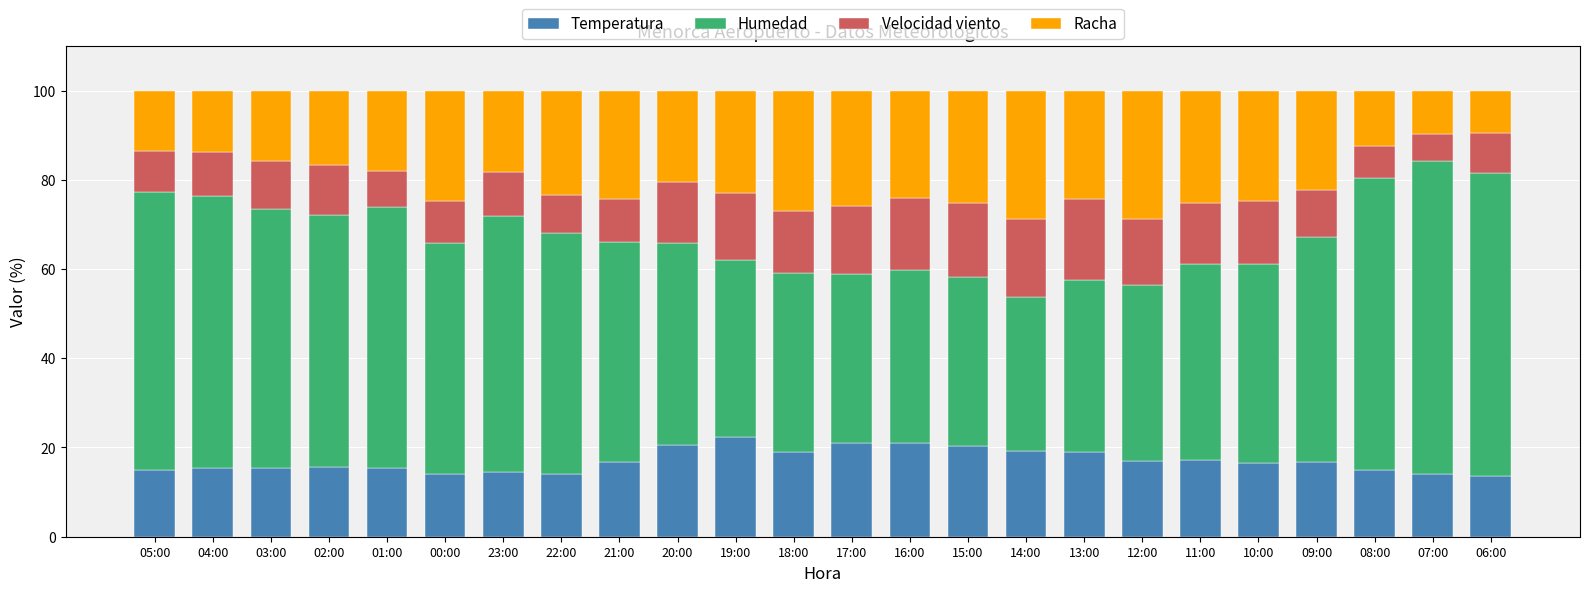

What are all the series names shown in the legend?

Temperatura, Humedad, Velocidad viento, Racha